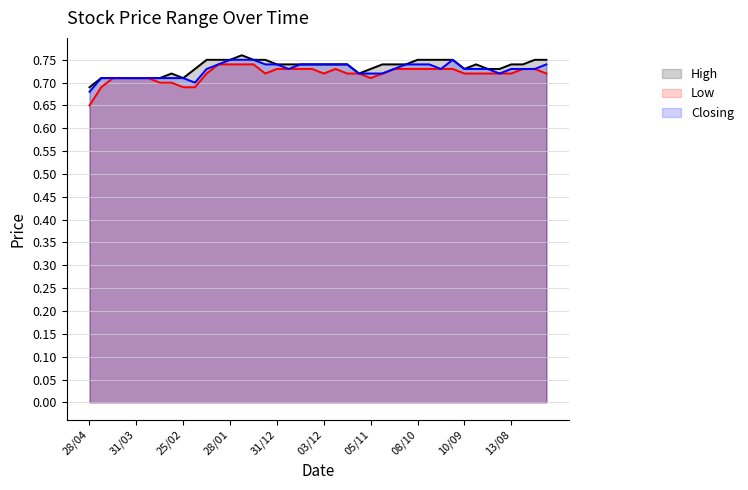

What is the difference between the maximum and minimum values in the Closing series?

0.1